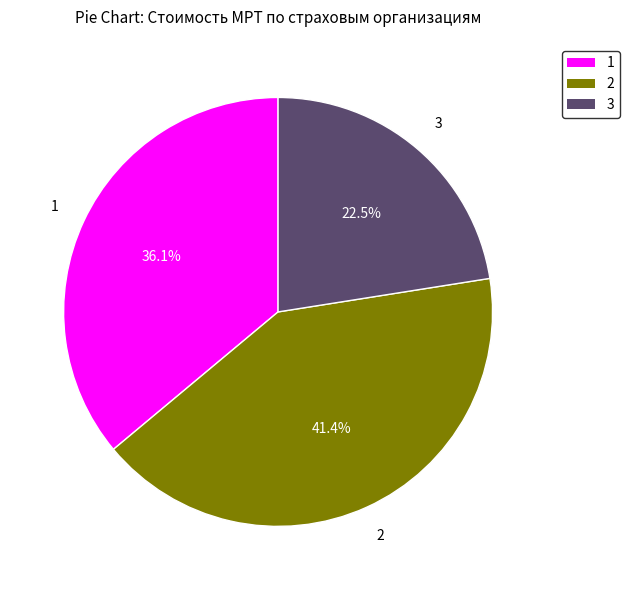

Is there a majority slice in this chart?

No